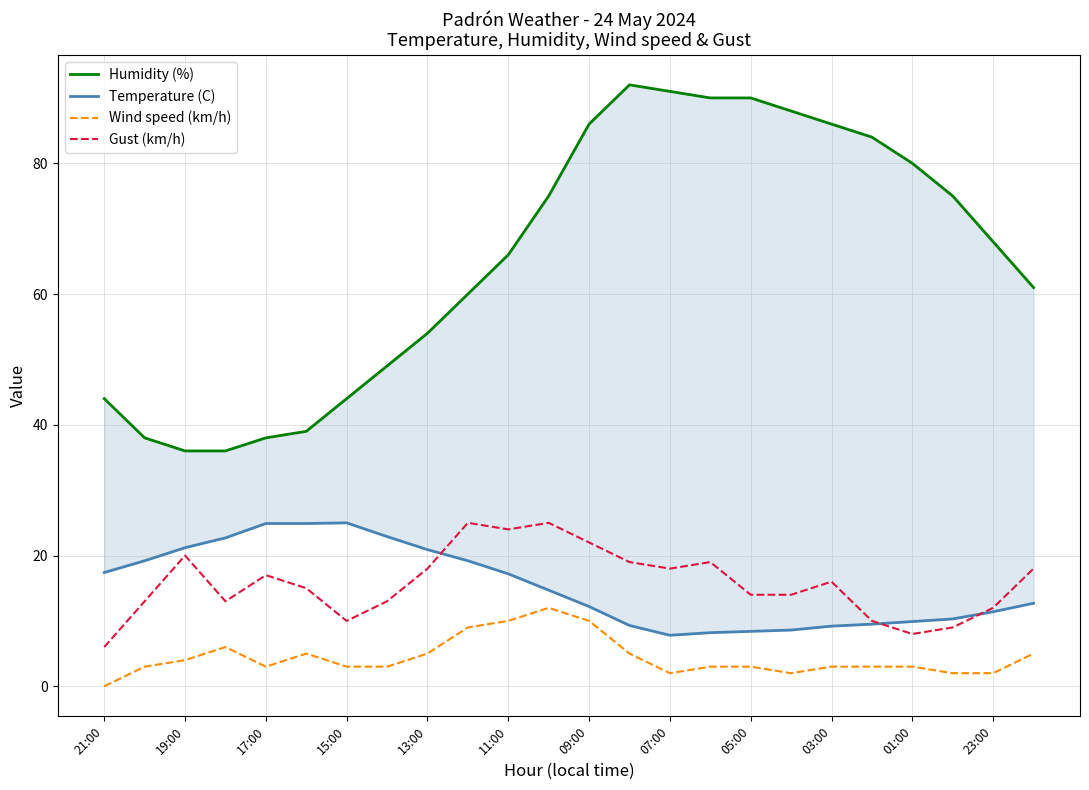

True or false: Gust (km/h) has a value of 26 at 13:00.

False